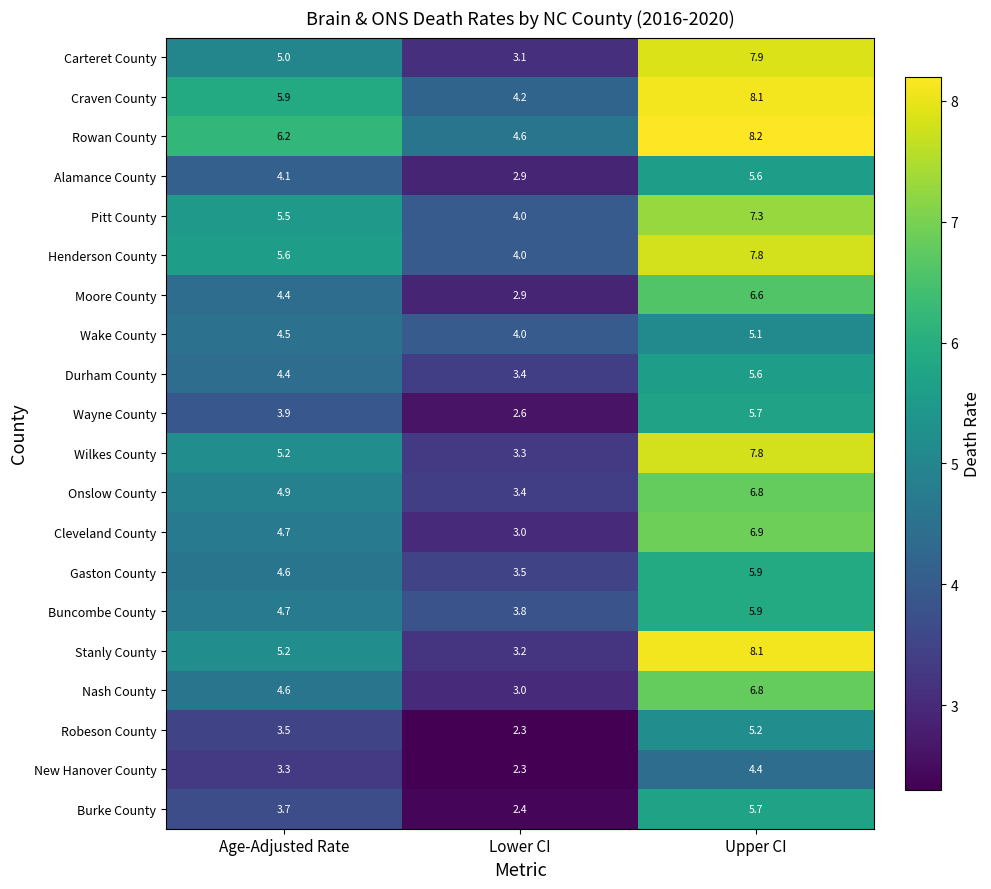

How many categories are shown in the chart?

3